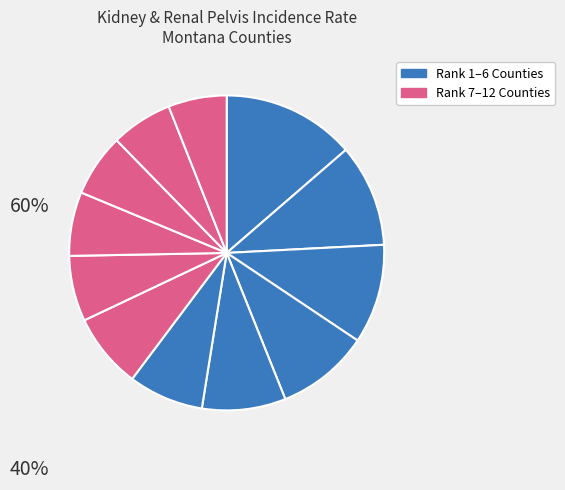

How many slices are in this pie chart?

12